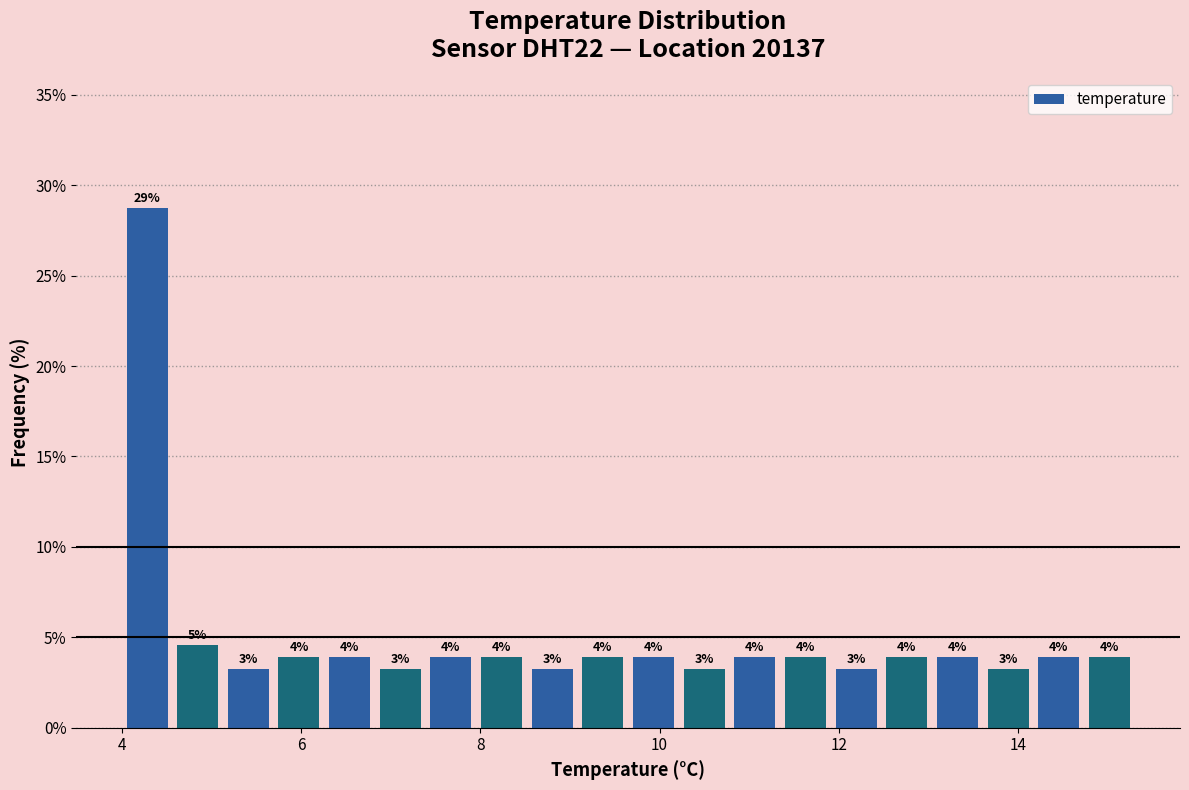

Read against the x-axis, roughly where is the centre of the tallest bar?

4.2